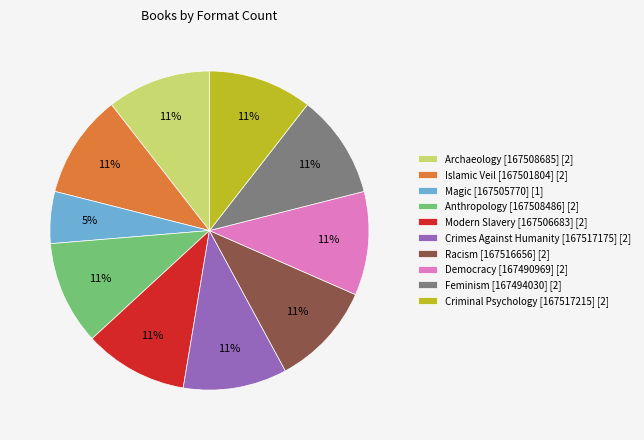

Approximately how many times larger is the value at Democracy [167490969] [2] compared to Crimes Against Humanity [167517175] [2]?

1.0